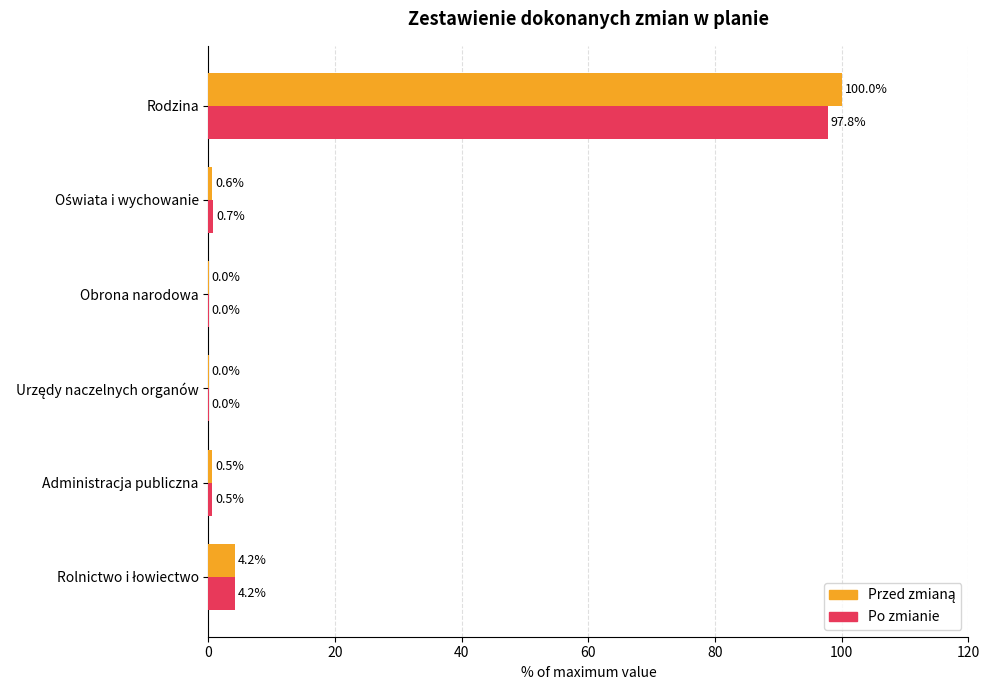

What is the maximum value shown in the chart?

100.0